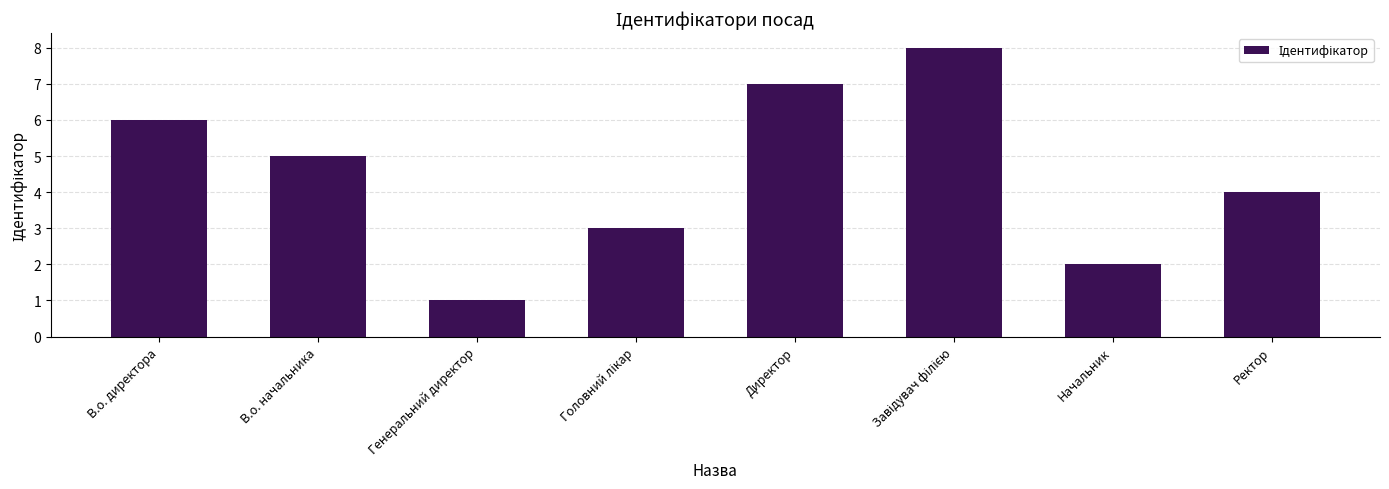

Which has a higher value, Директор or В.о. начальника?

Директор